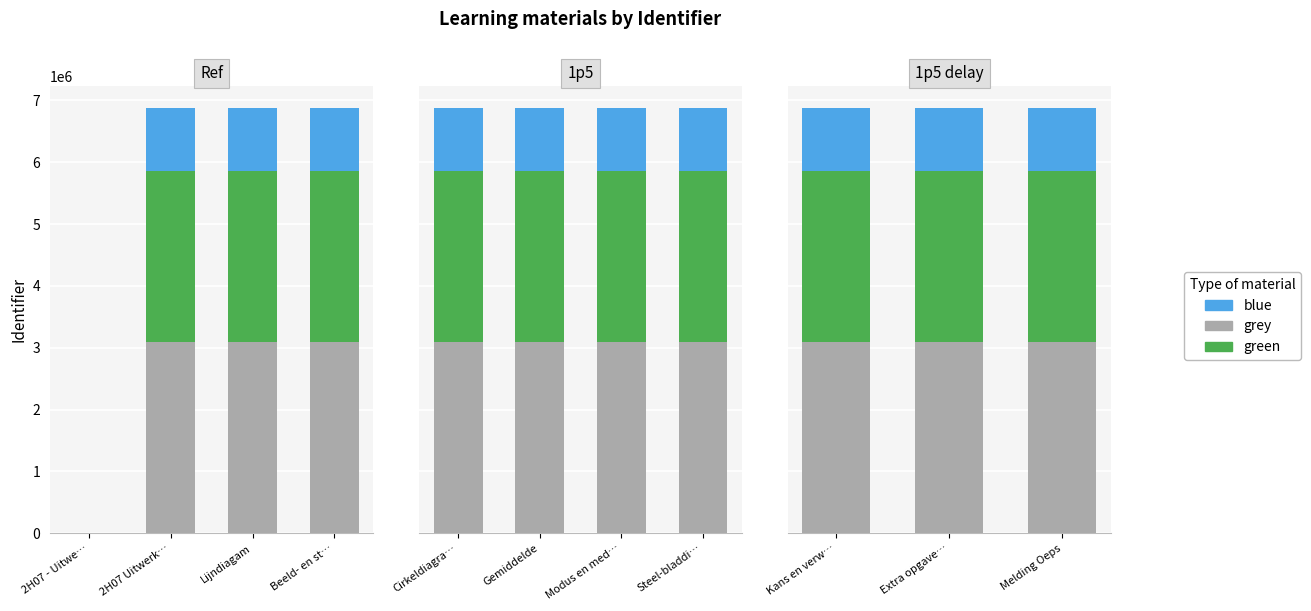

What is the highest value of the grey series?

3098175.3